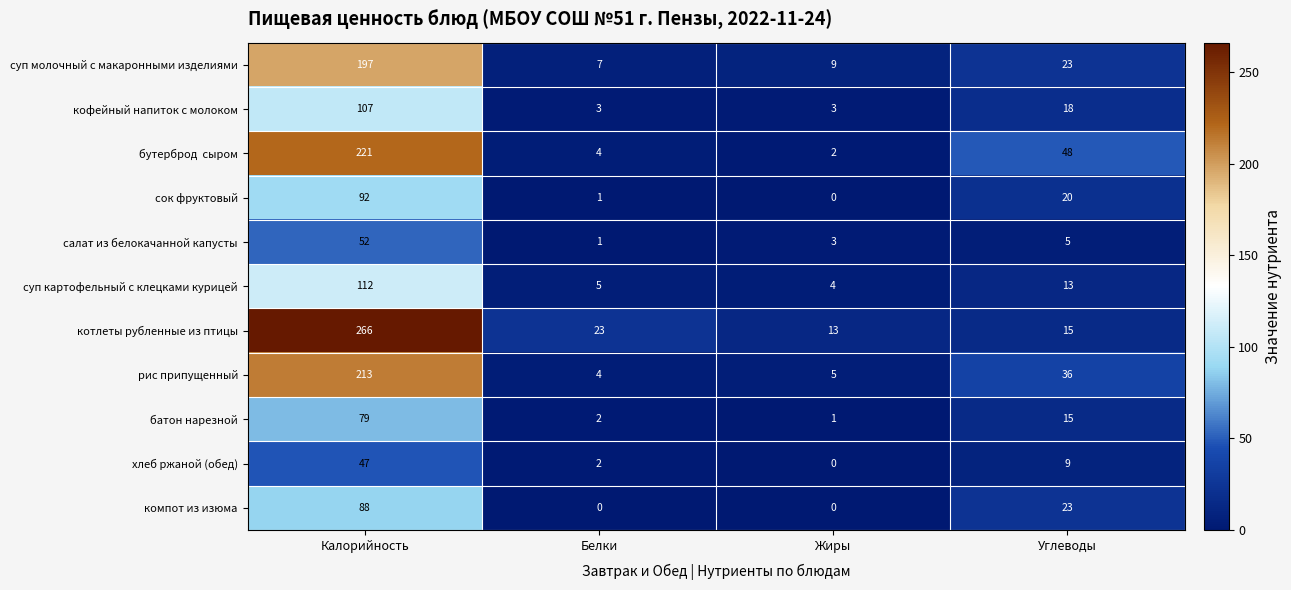

What is the greatest value displayed?

266